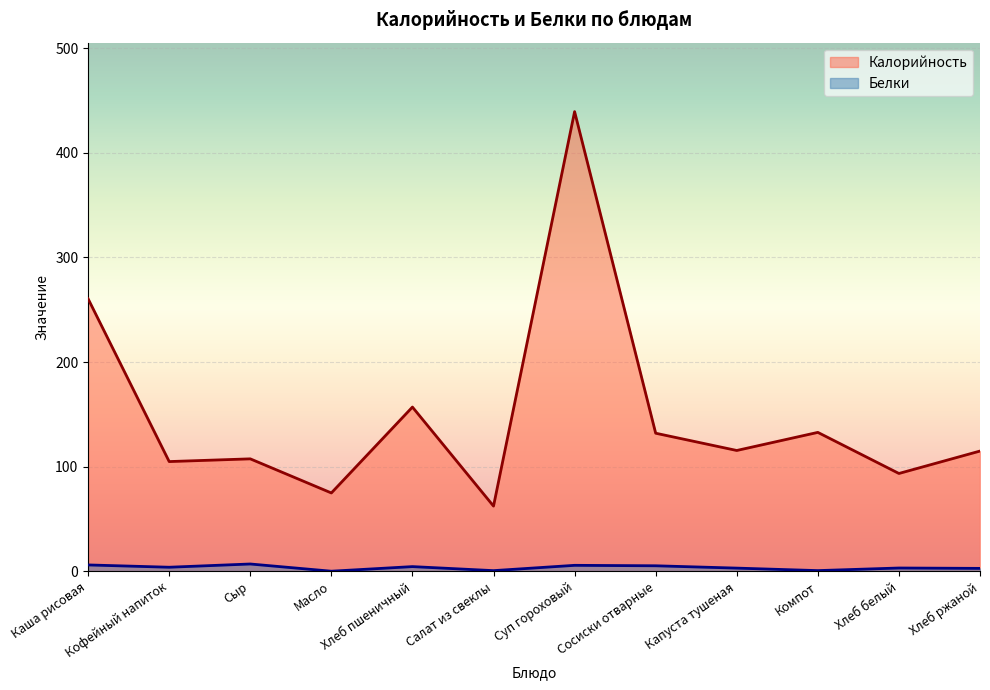

What is the difference between the Калорийность values at Хлеб белый and Хлеб пшеничный?

63.5